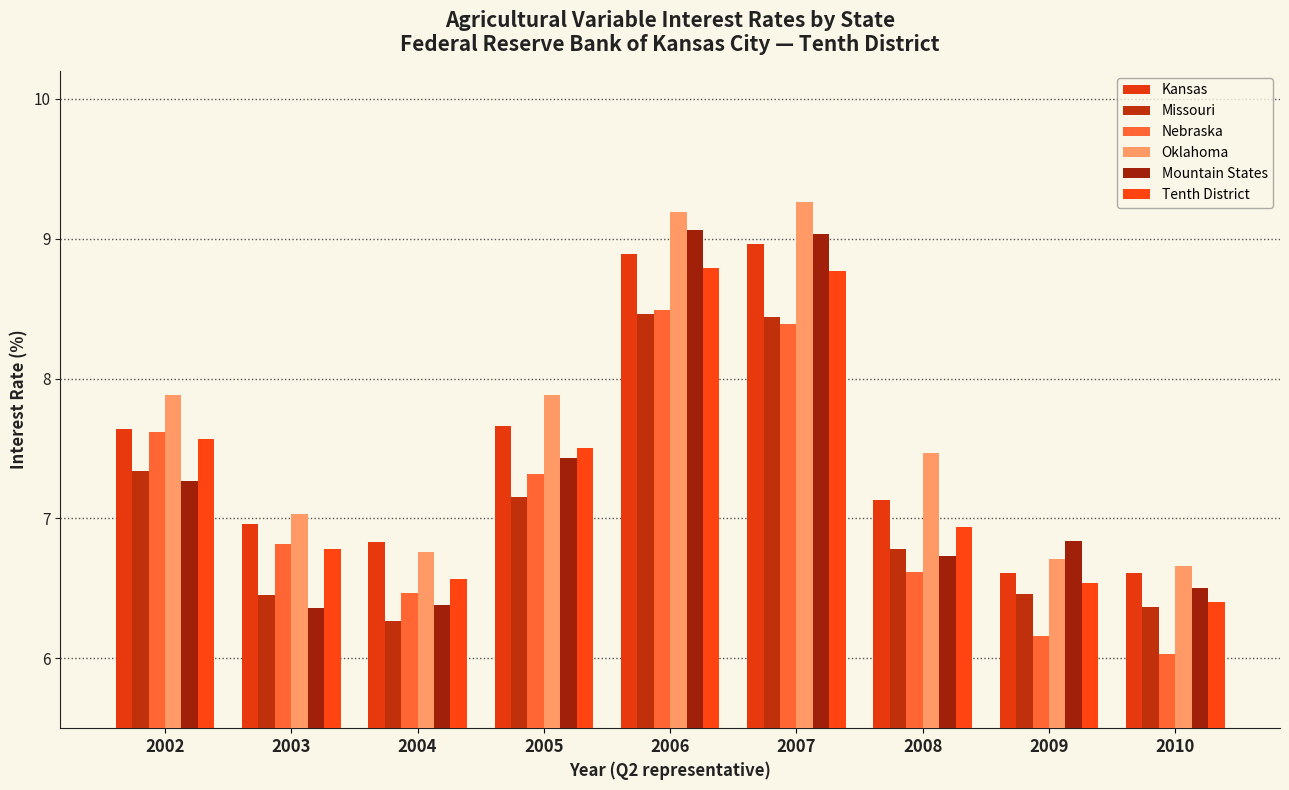

What is the maximum value for Tenth District?

8.8